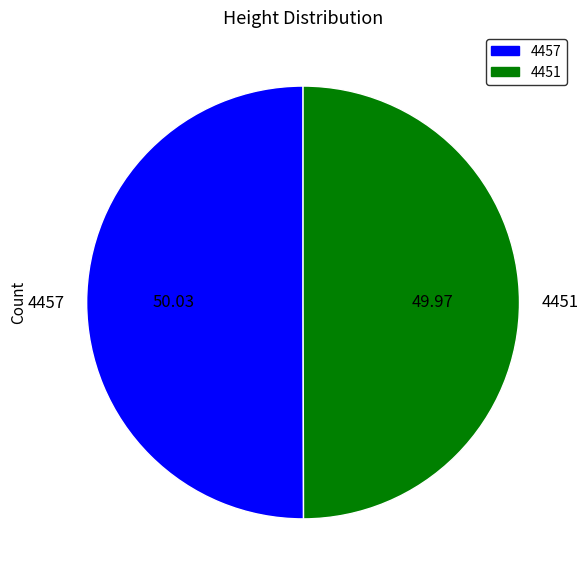

What is the ratio of the value at 4451 to the value at 4457?

1.0